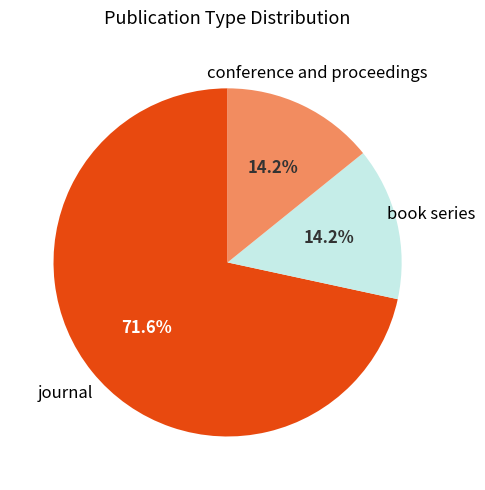

What is the majority slice?

journal